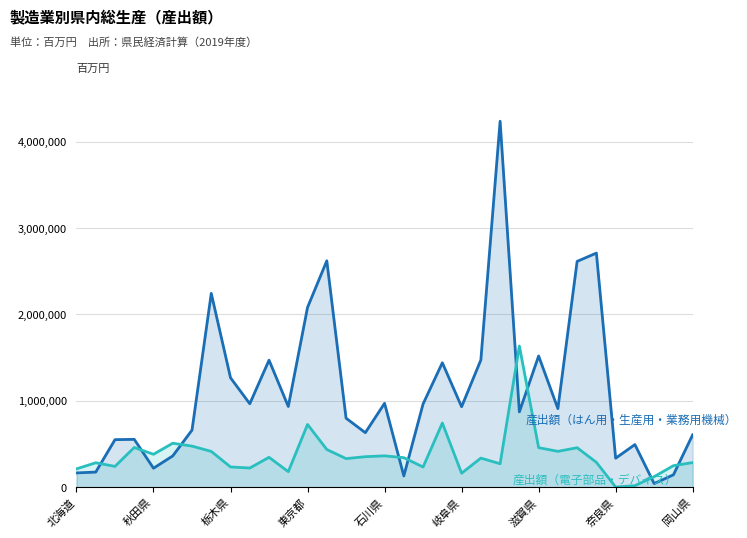

What is the maximum value for 産出額（はん用・生産用・業務用機械）?

4235080